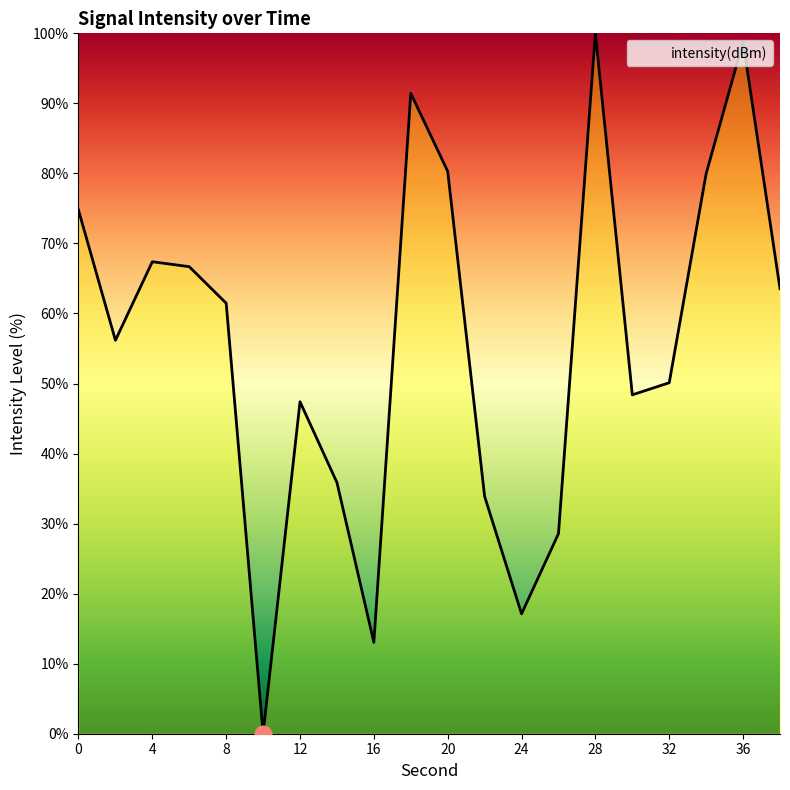

How many lines are shown in the chart?

1